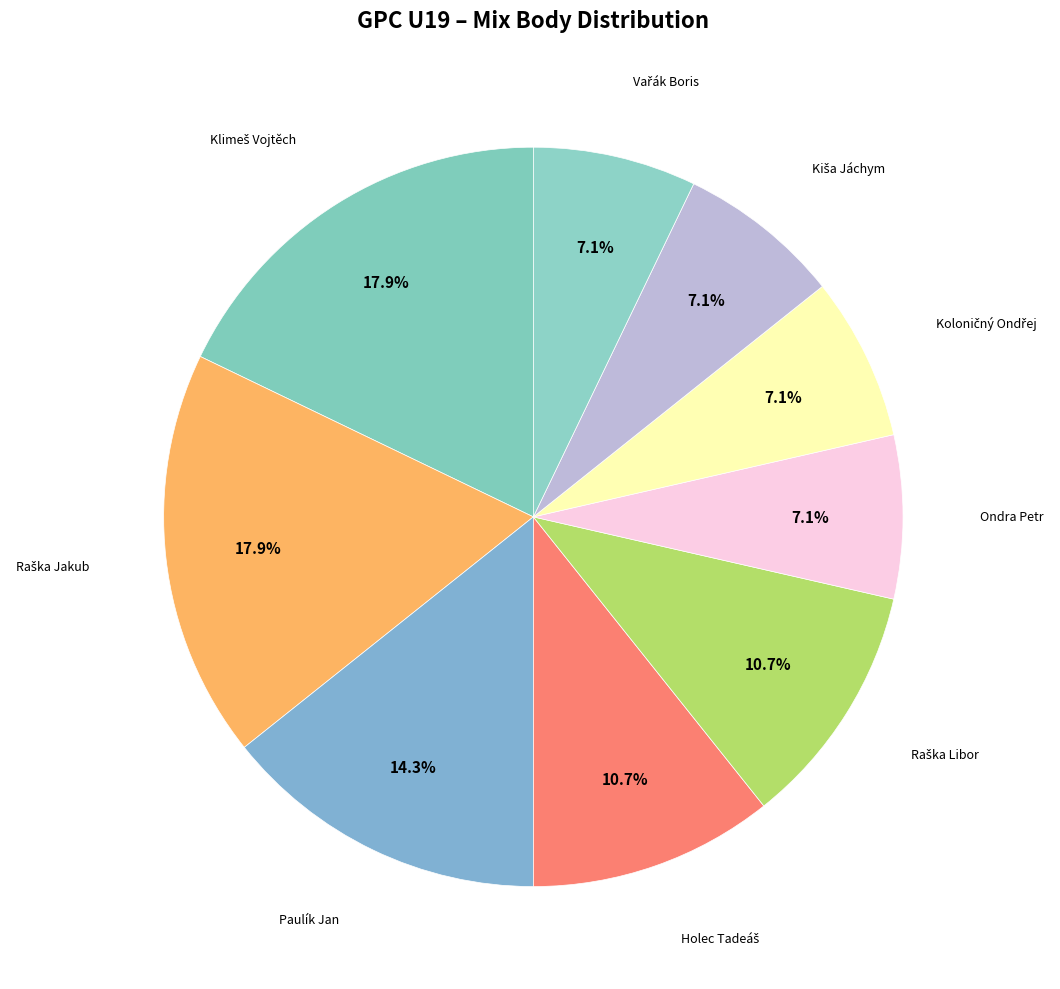

To the nearest percent, what is the average slice percentage?

11%